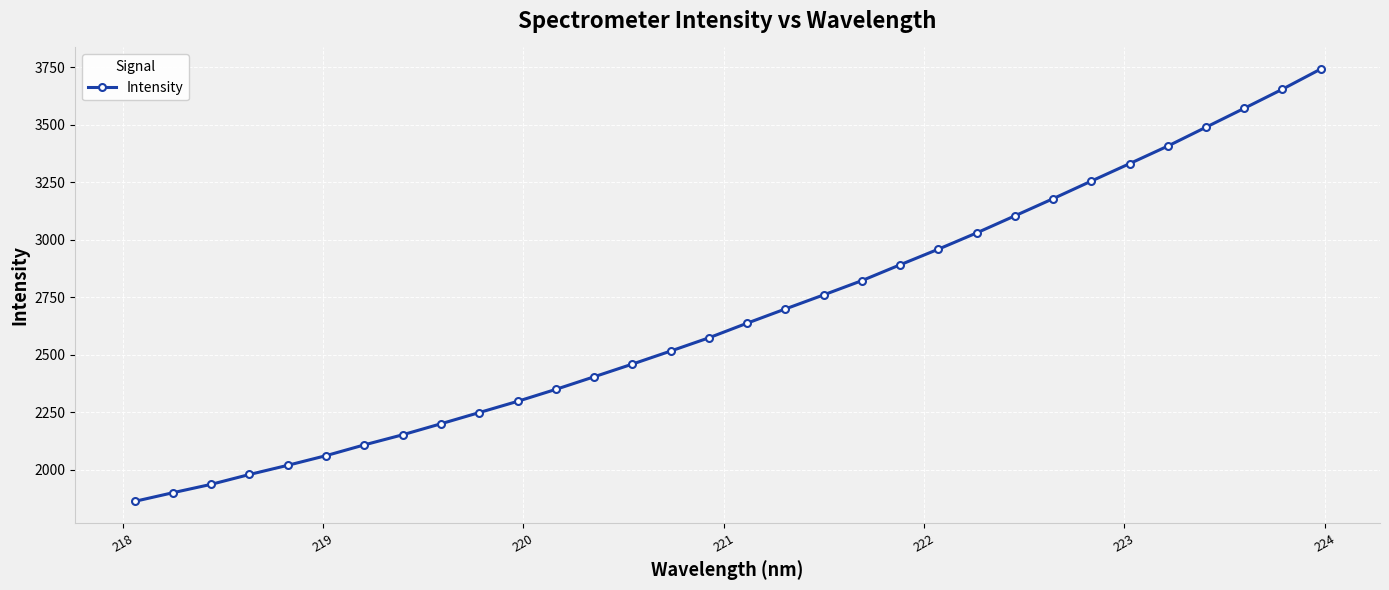

What is the minimum value shown in the chart?

1862.1